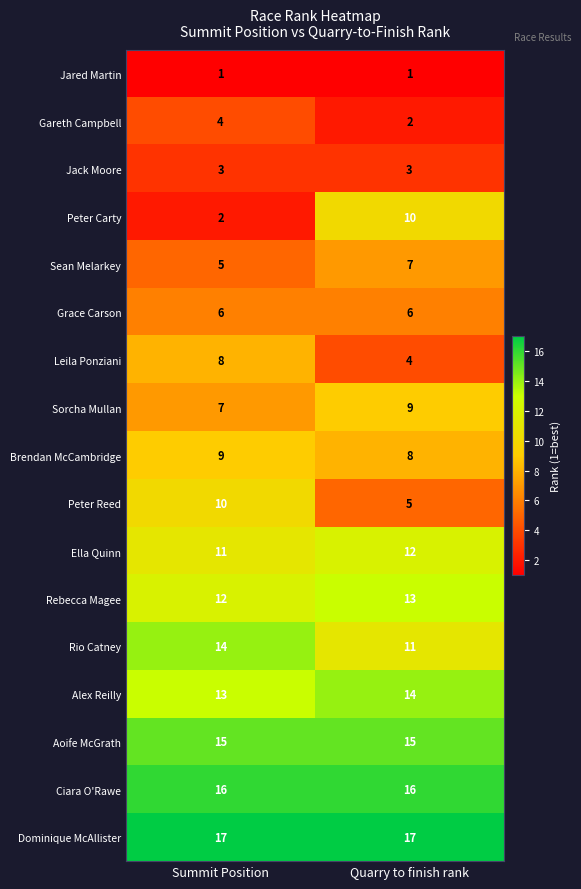

The value of Sean Melarkey at Quarry to finish rank is 3. True or false?

False